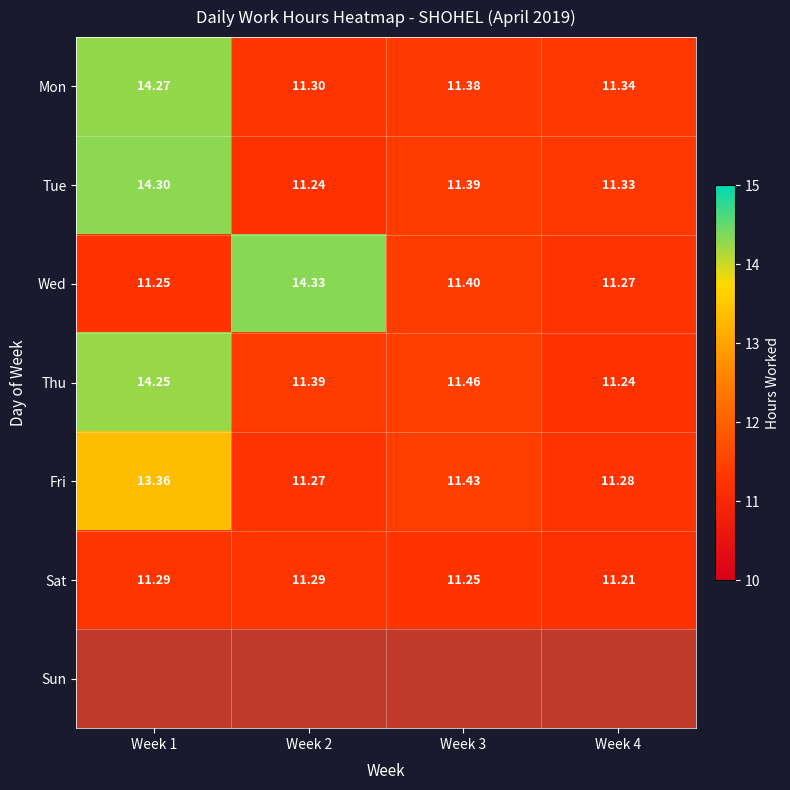

At how many categories does at least one series exceed 11?

4